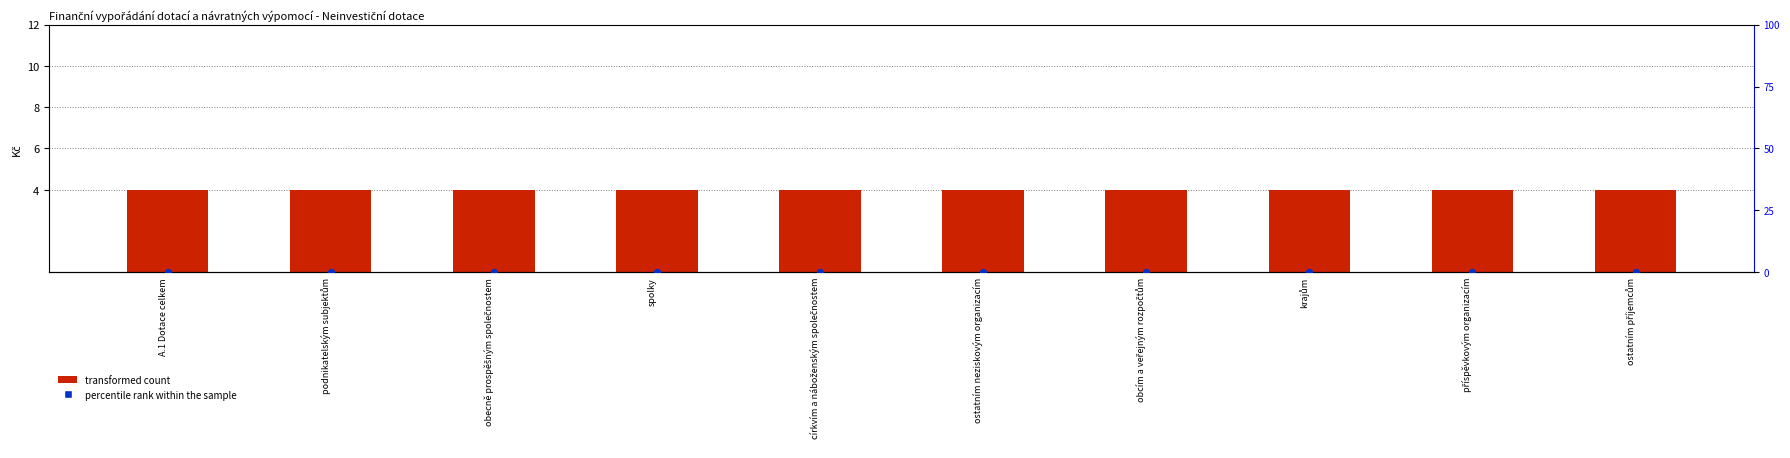

What are all the series names shown in the legend?

transformed count, percentile rank within the sample